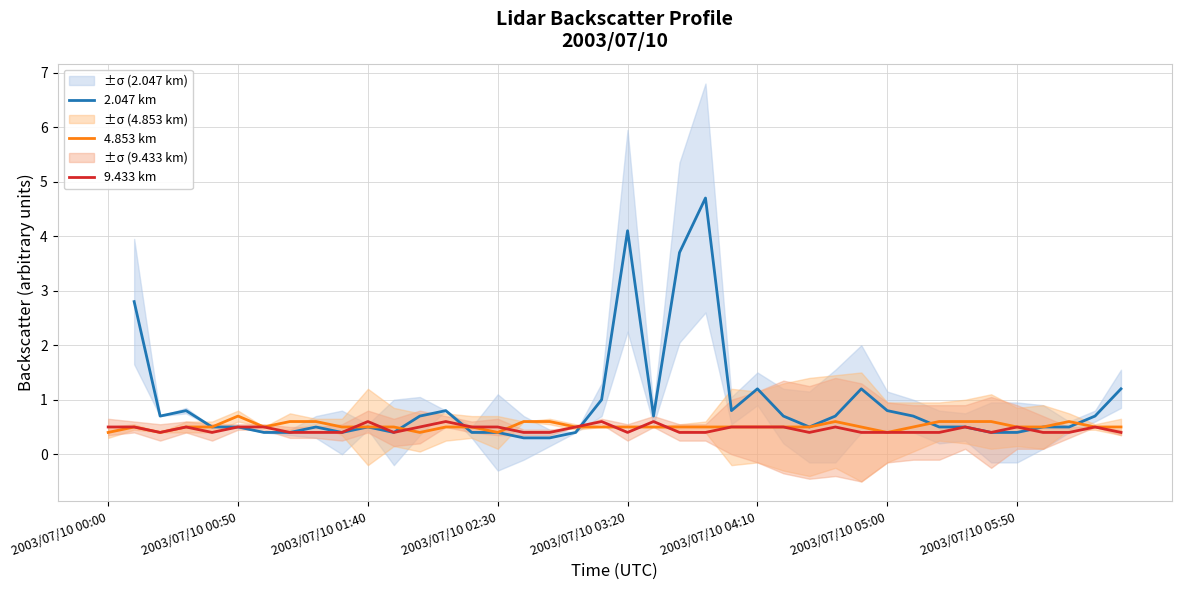

Is it true that 4.853 km equals 0.1 at 2003/07/10 00:00?

False